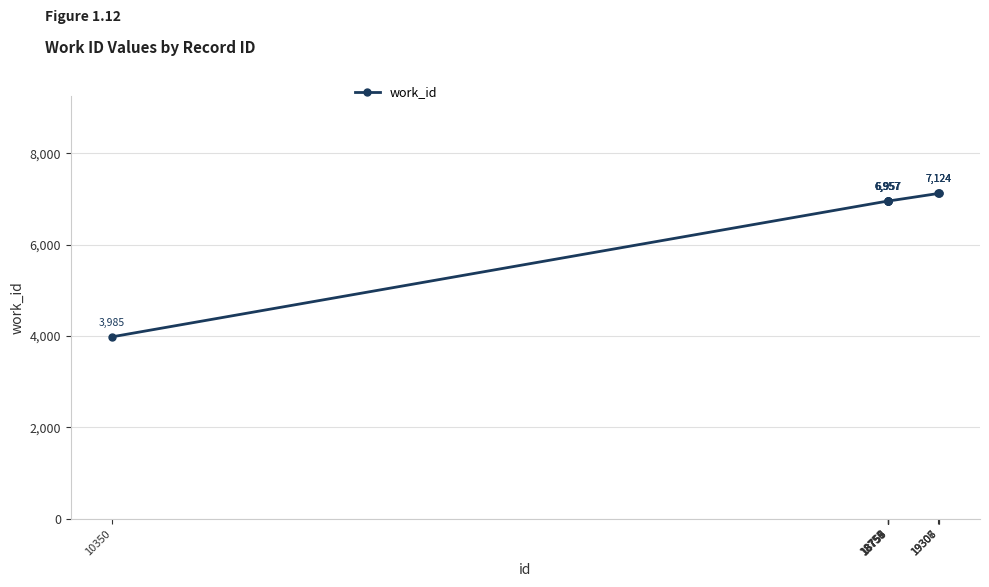

How many distinct data groups are displayed?

1